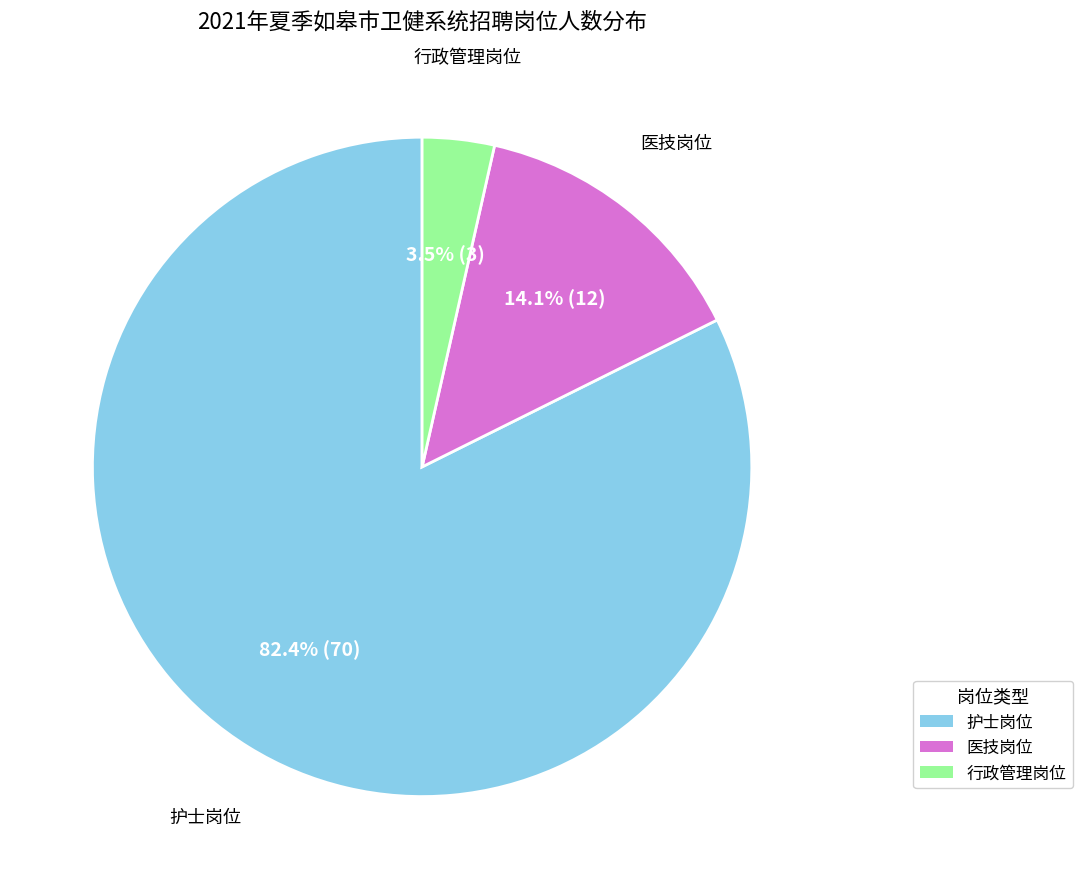

What portion of the pie excludes 医技岗位?

85.9%